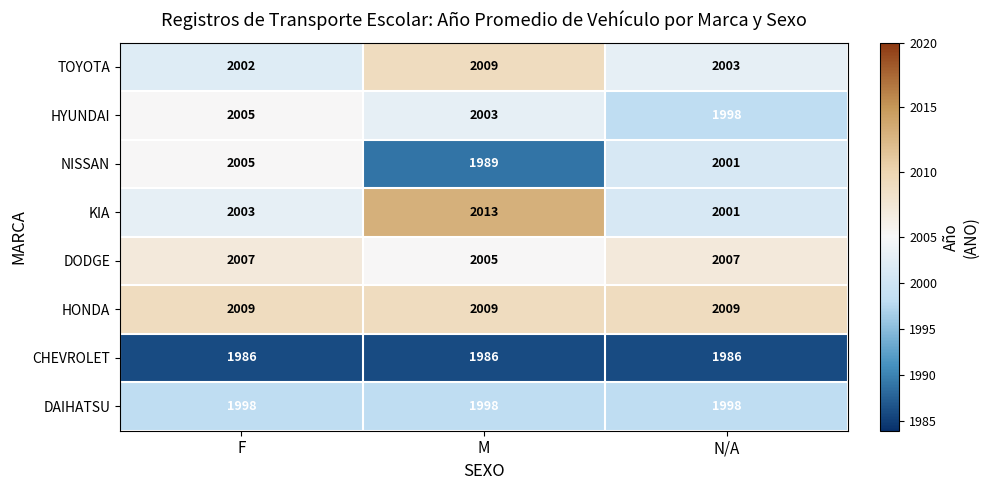

Which category has the highest value across all series?

M